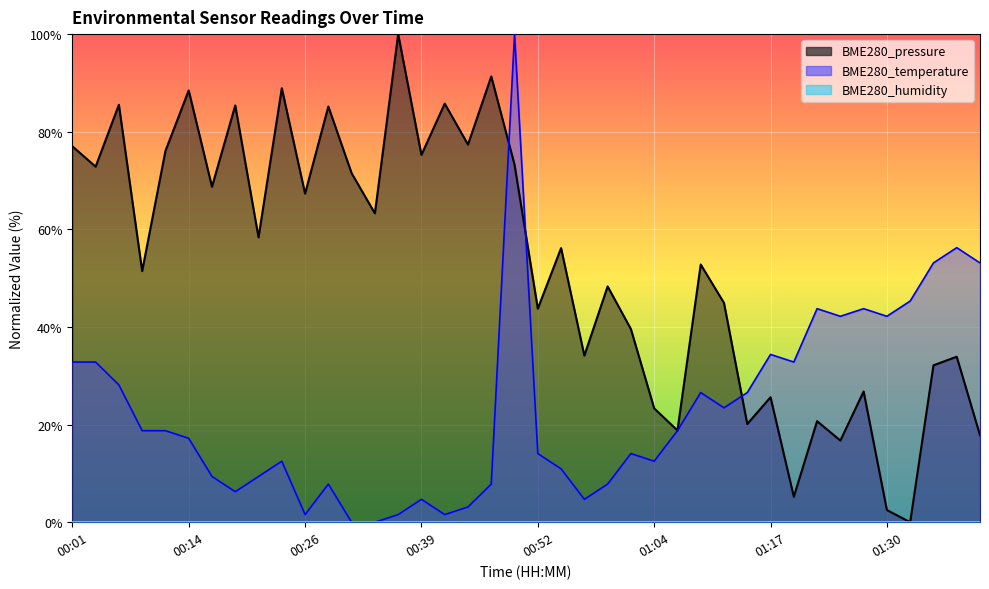

Which series has the largest total across all categories?

BME280_pressure